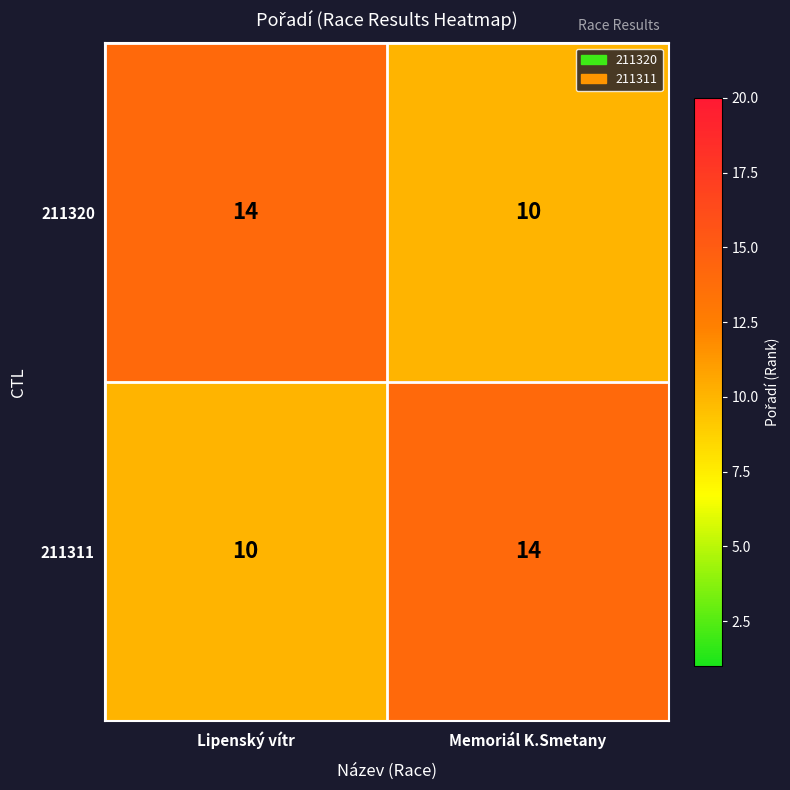

Reading right to left, list all the values displayed in this chart.

211320: Memoriál K.Smetany=10	Lipenský vítr=14
211311: Memoriál K.Smetany=14	Lipenský vítr=10